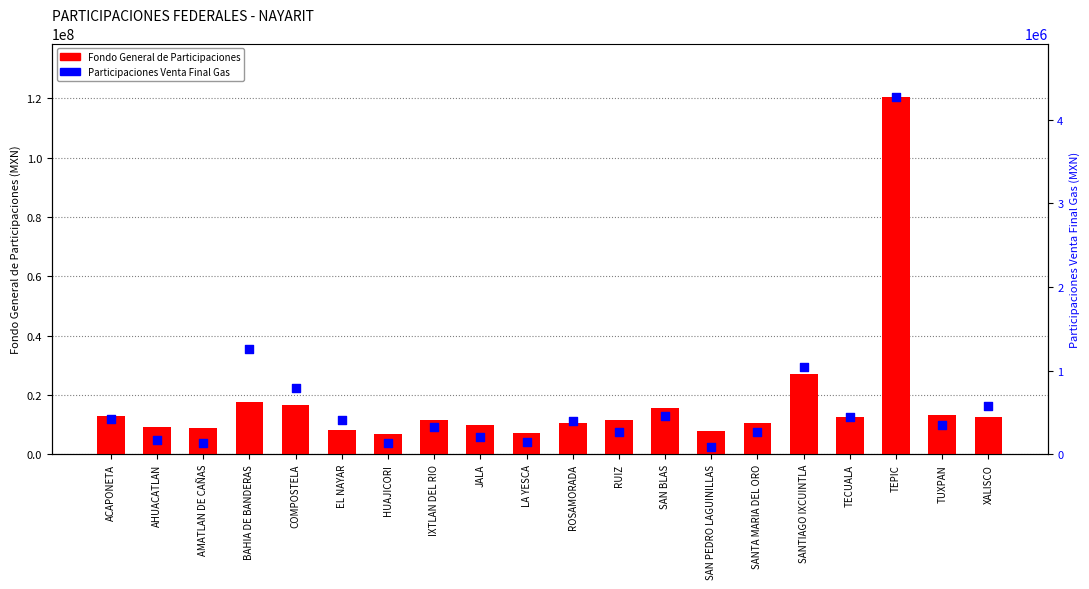

What are all the series names shown in the legend?

Fondo General de Participaciones, Participaciones Venta Final Gas